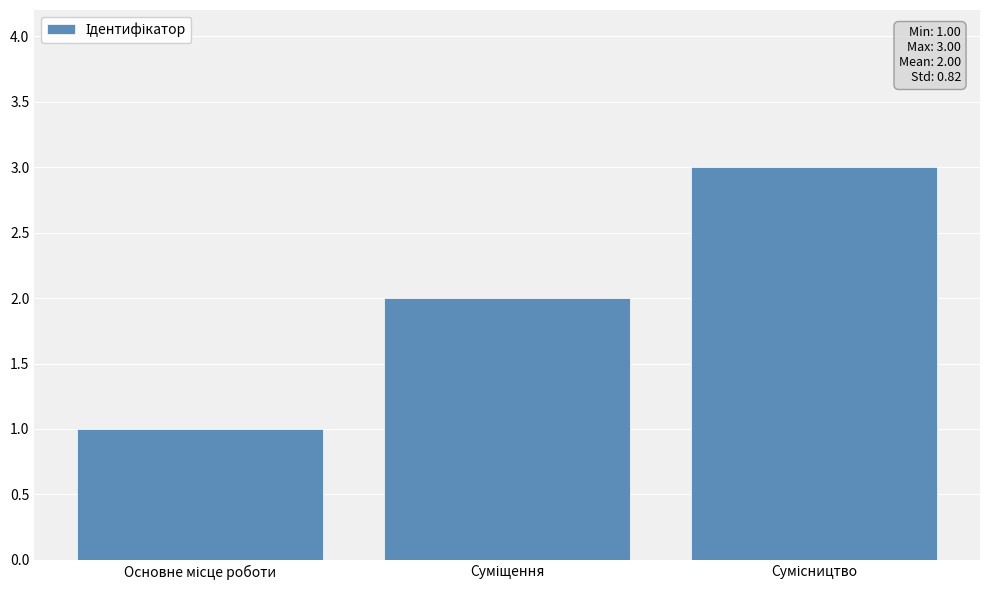

What is the average value?

2